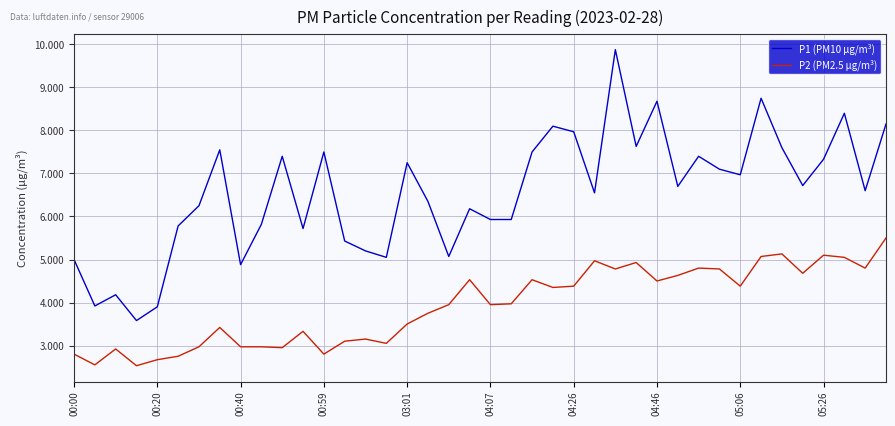

How many categories are shown in the chart?

40